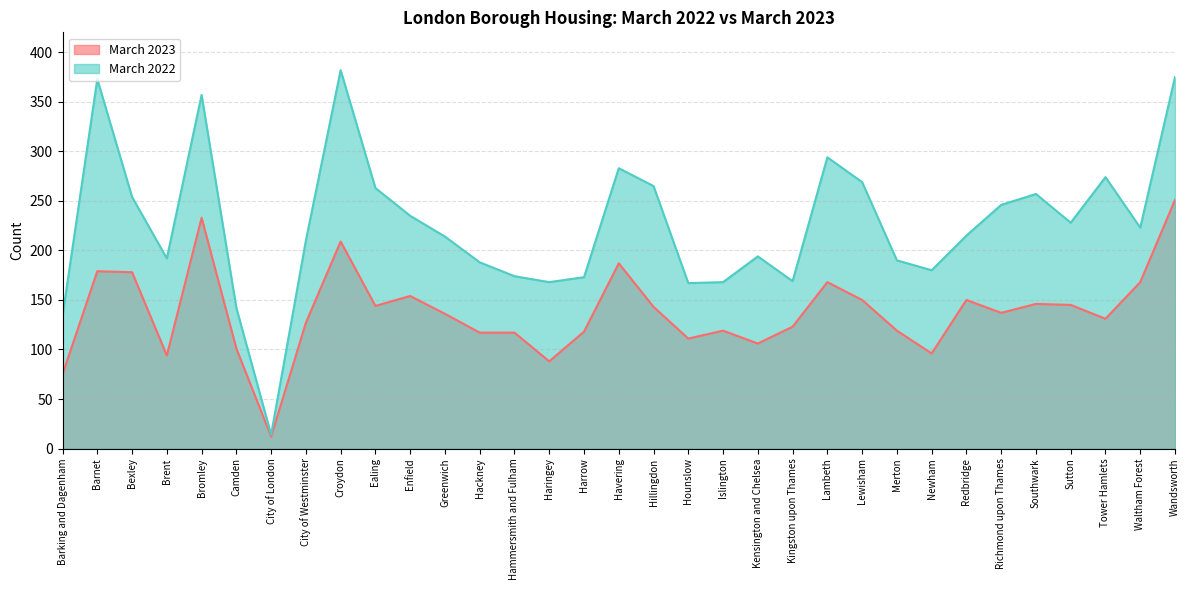

Which category has the lowest value across all series?

City of London